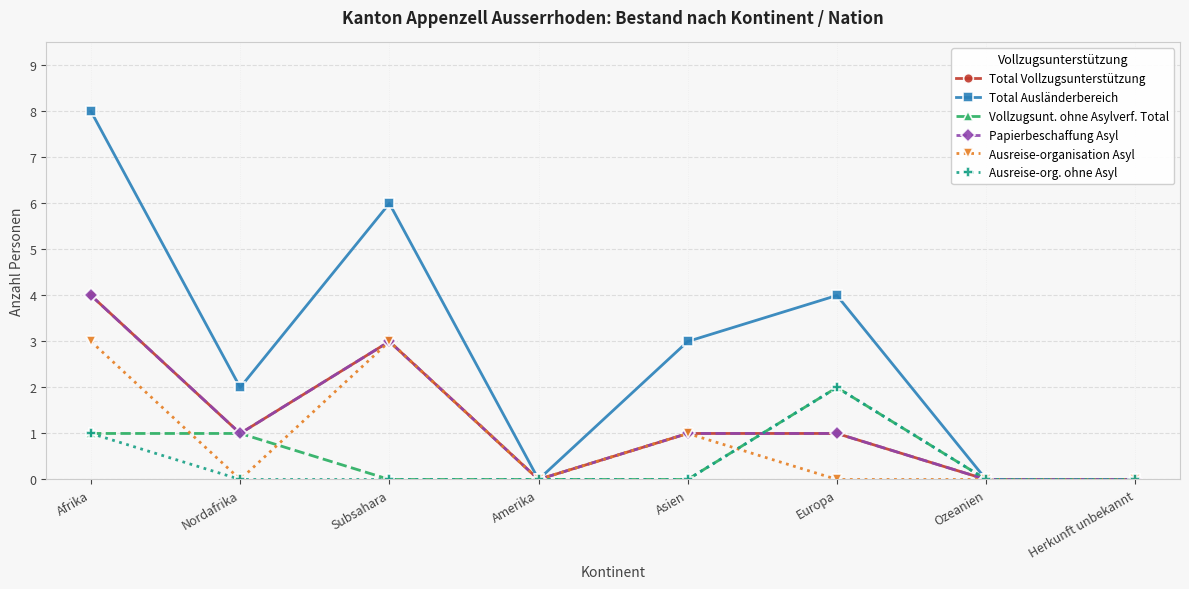

Is the value of Papierbeschaffung Asyl at Amerika greater than the value of Vollzugsunt. ohne Asylverf. Total at Nordafrika?

No